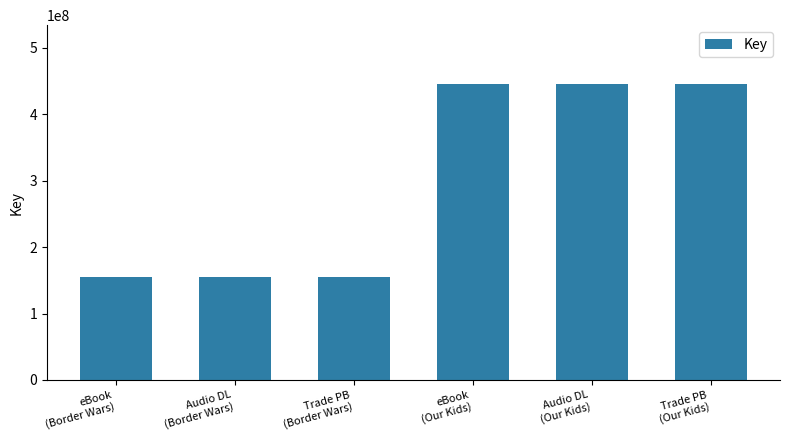

What is the difference between the maximum and minimum values?

289691574